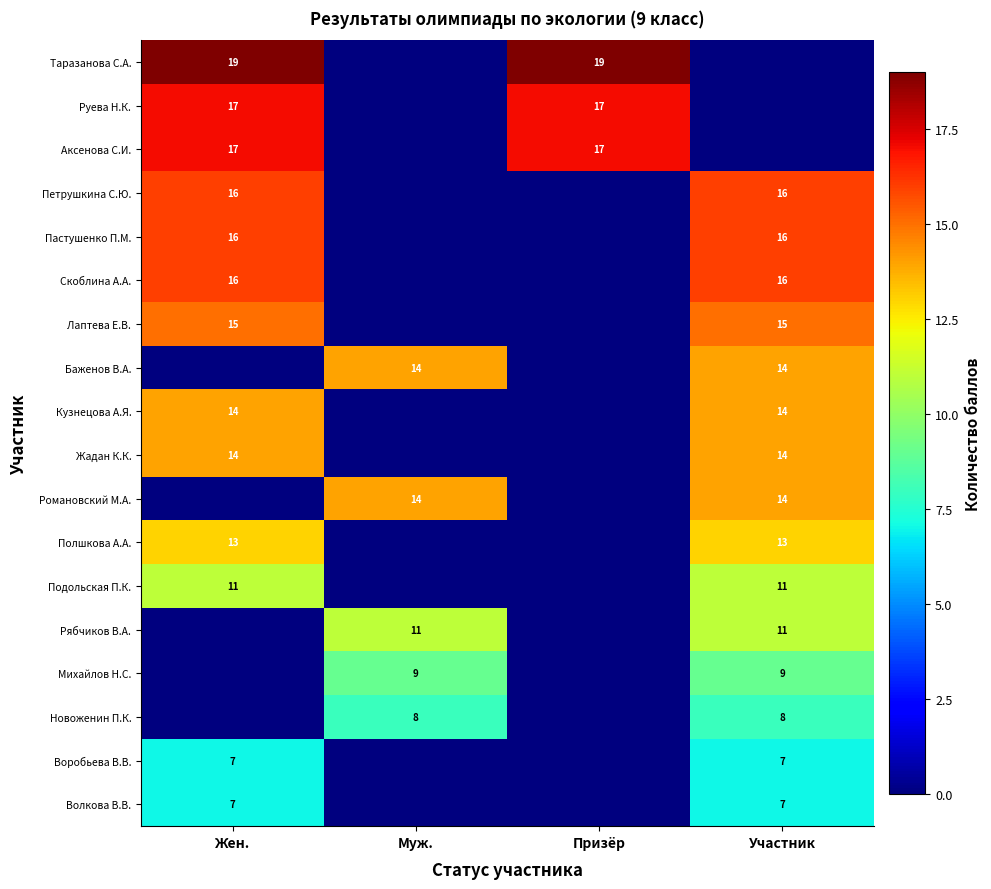

True or false: Михайлов Н.С. has a value of 9 at Муж..

True